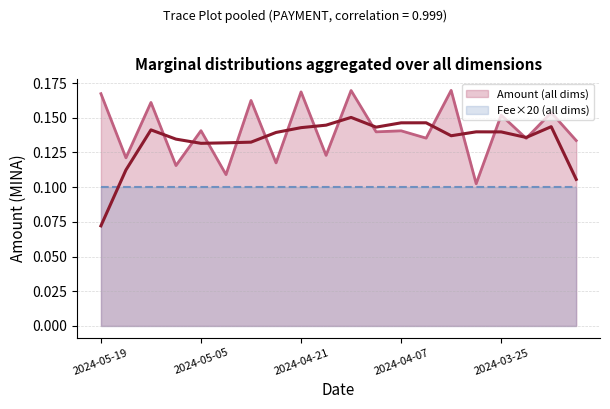

Reading left to right, extract all data points from this chart.

2024-05-19=0.2	2024-05-15=0.1	2024-05-12=0.2	2024-05-08=0.1	2024-05-05=0.1	2024-05-01=0.1	2024-04-28=0.2	2024-04-24=0.1	2024-04-21=0.2	2024-04-17=0.1	2024-04-14=0.2	2024-04-10=0.1	2024-04-07=0.1	2024-04-03=0.1	2024-03-31=0.2	2024-03-27=0.1	2024-03-25=0.2	2024-03-20=0.1	2024-03-17=0.2	2024-03-14=0.1